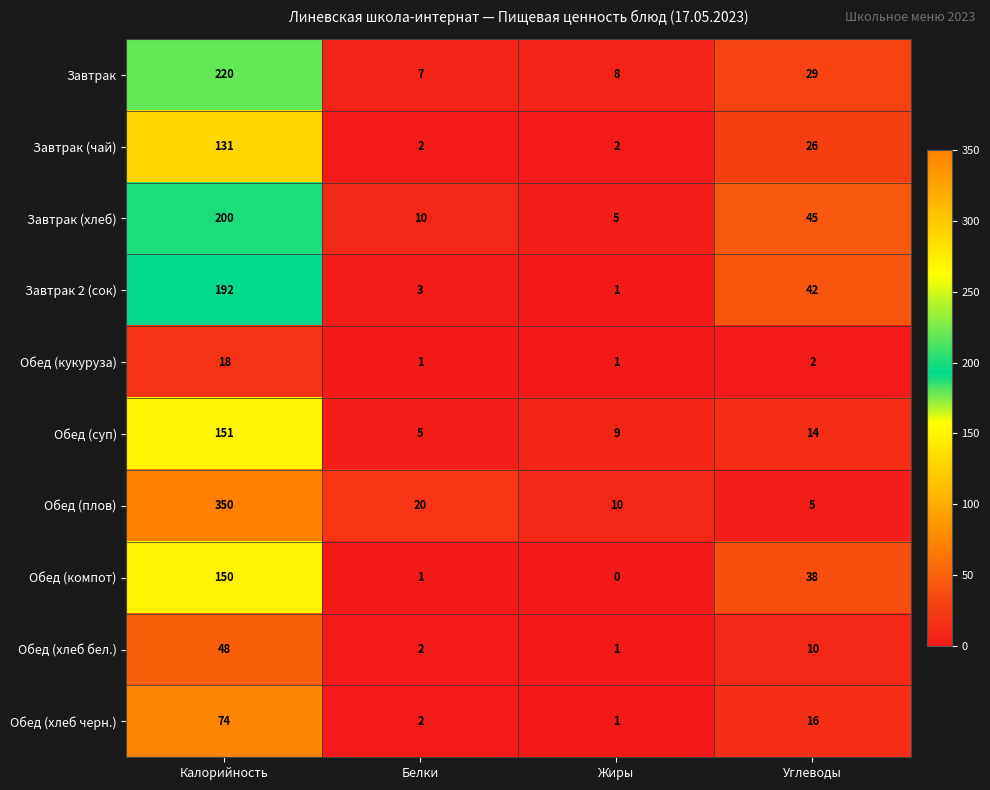

Count the number of categories in the chart.

4